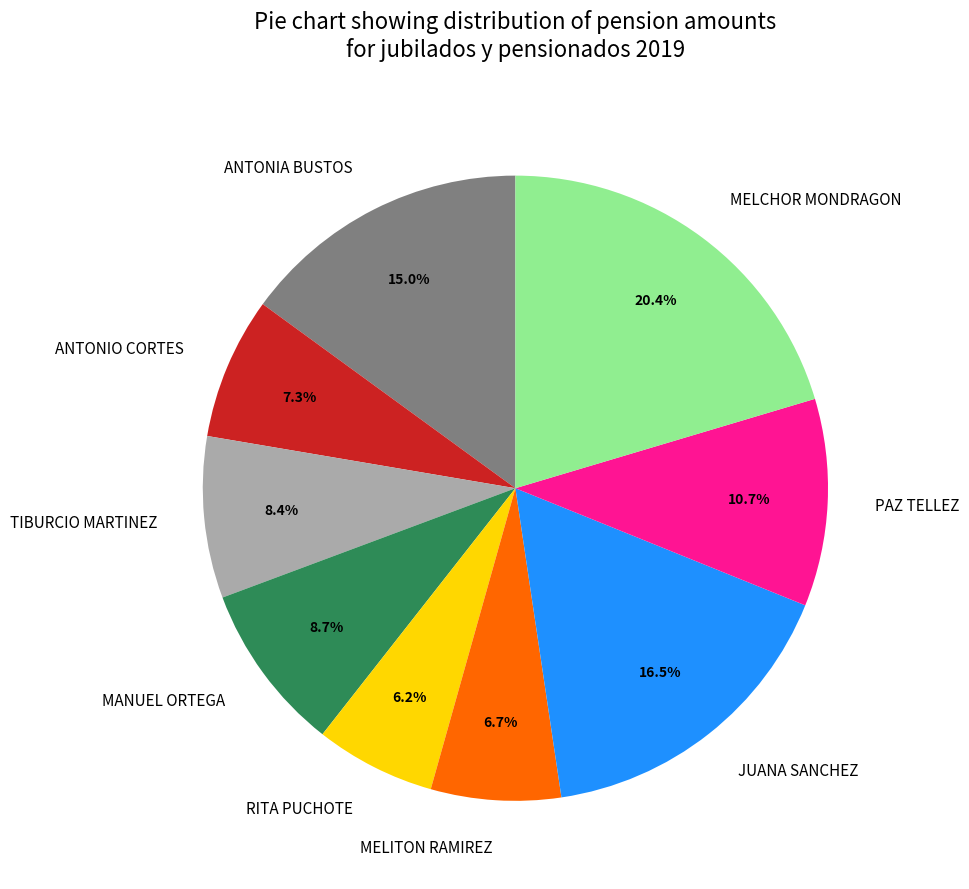

Does MELCHOR MONDRAGON represent more than half of the total?

No